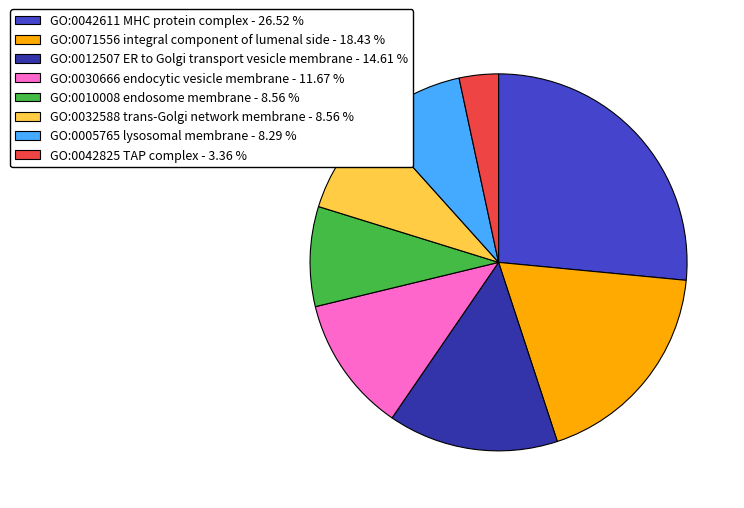

Do GO:0032588 trans-Golgi network membrane and GO:0010008 endosome membrane together represent more than half of the pie?

No